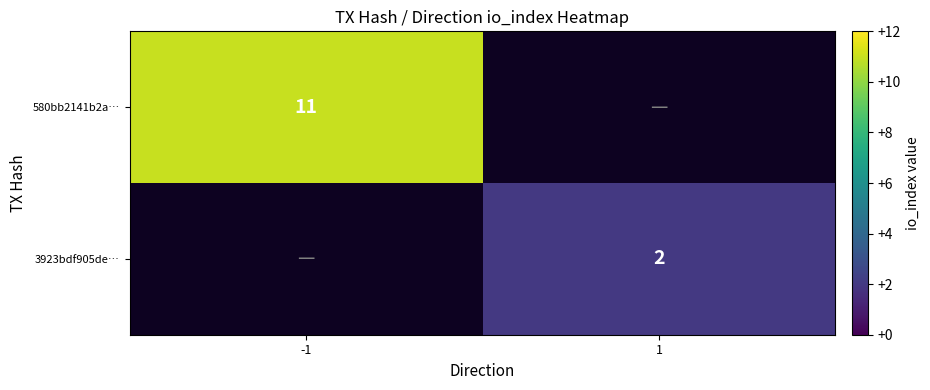

The 580bb2141b2a… series shows 3 at -1. True or false?

False